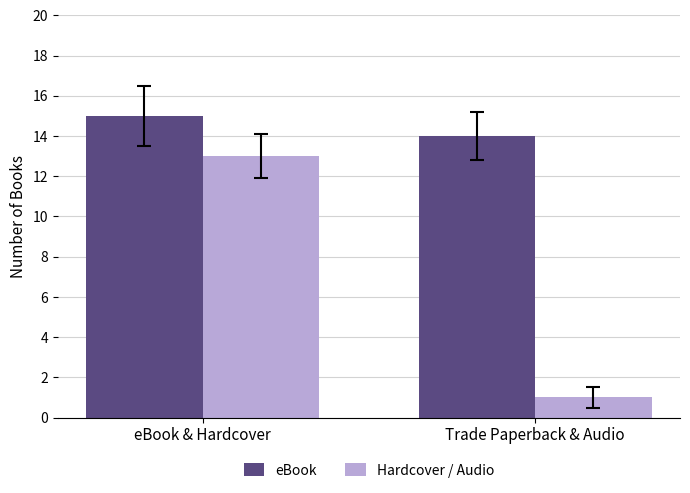

Count the number of categories in the chart.

2